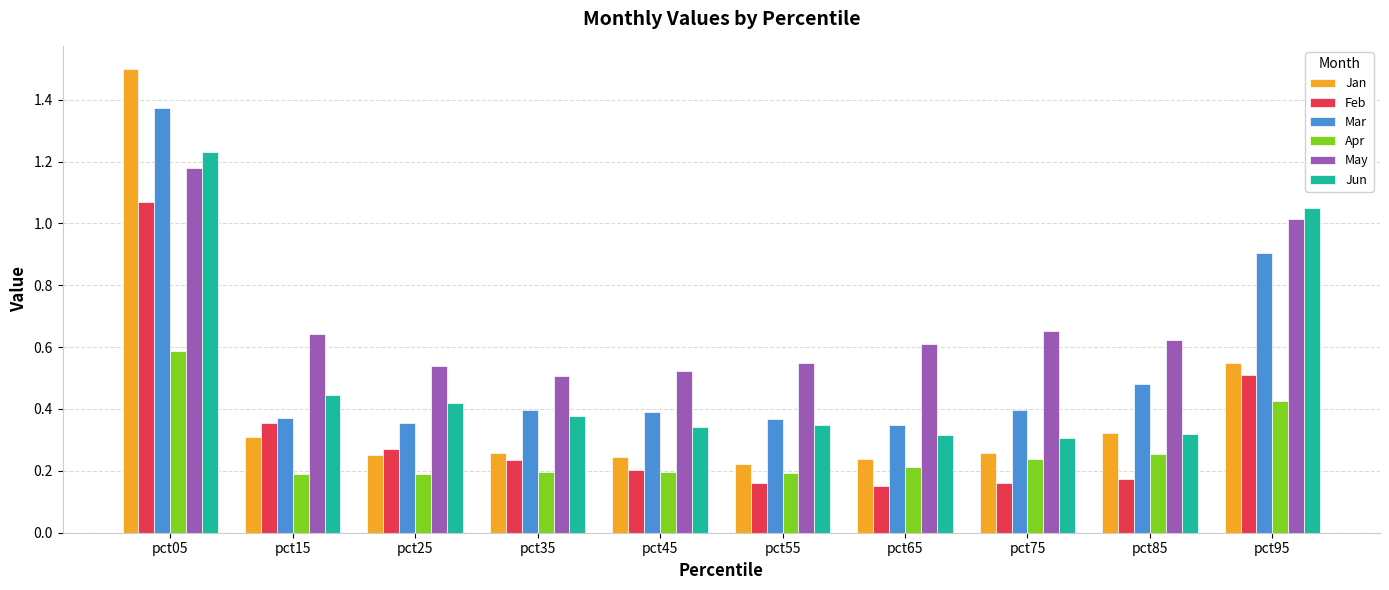

How many groups of bars are there?

10